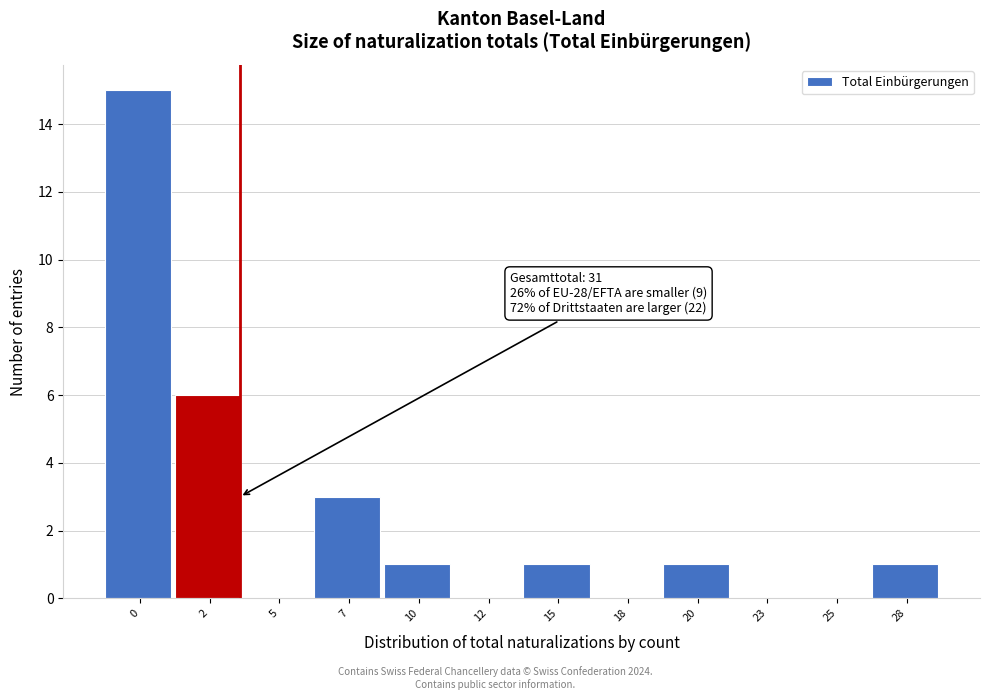

Reading left to right, list all the values displayed in this chart.

0=15	2=6	5=0	7=3	10=1	12=0	15=1	18=0	20=1	23=0	25=0	28=1